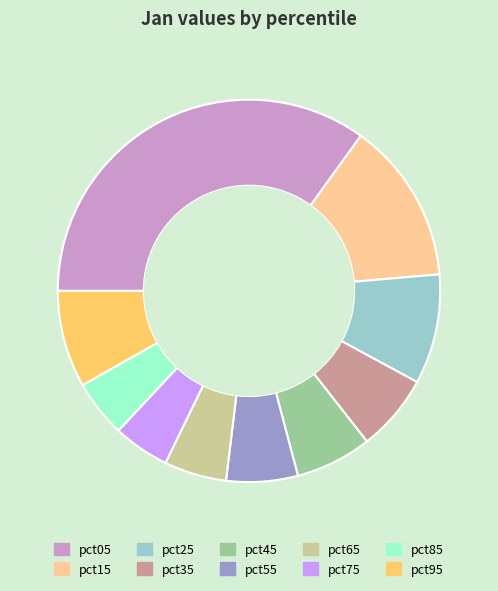

The pct25 slice represents 9% of the pie. True or false?

True